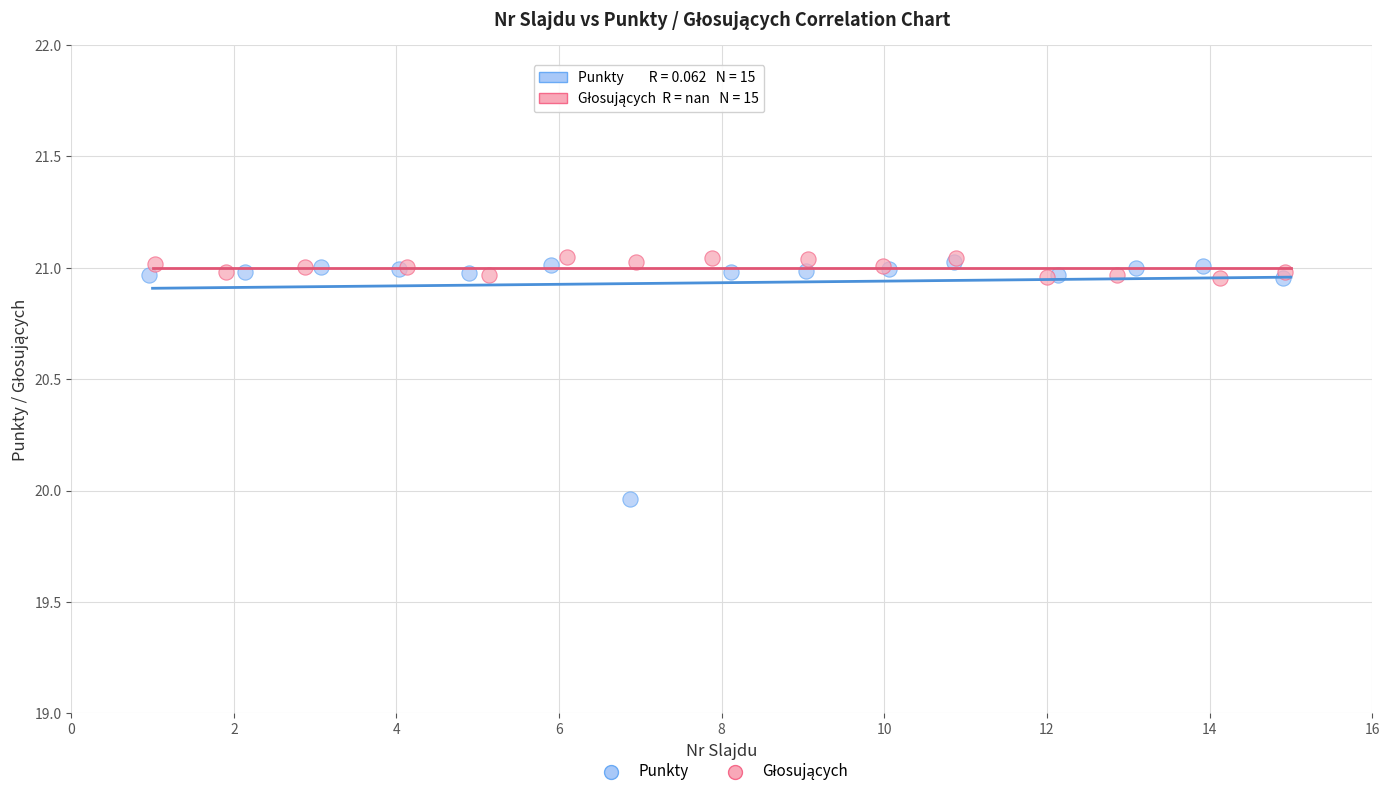

Which series has the widest spread of Y values?

Punkty